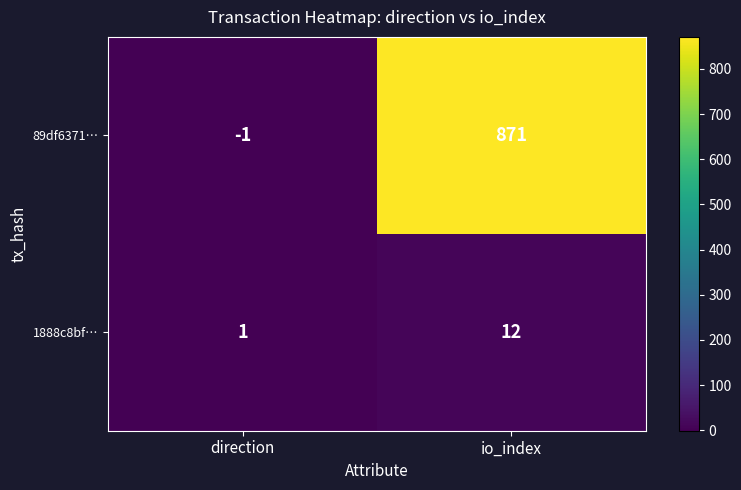

What is the sum of the 89df6371… values at io_index and direction?

870